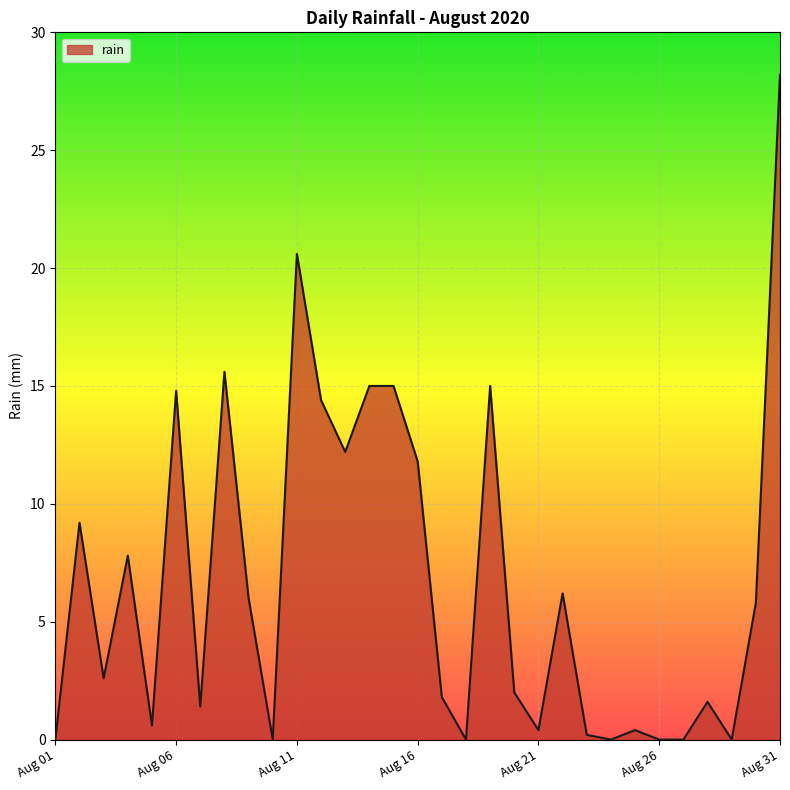

What is the difference between the maximum and minimum values?

28.2